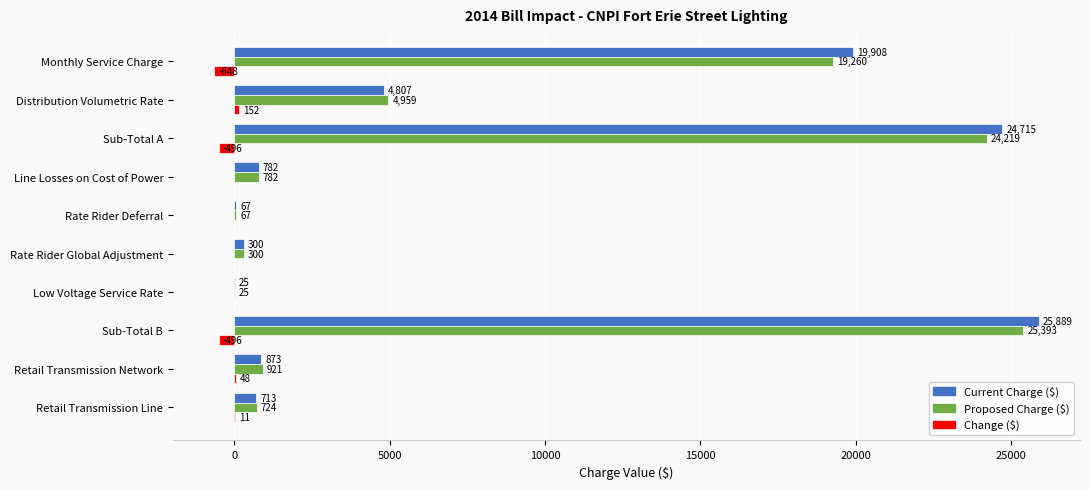

Count the number of categories in the chart.

10